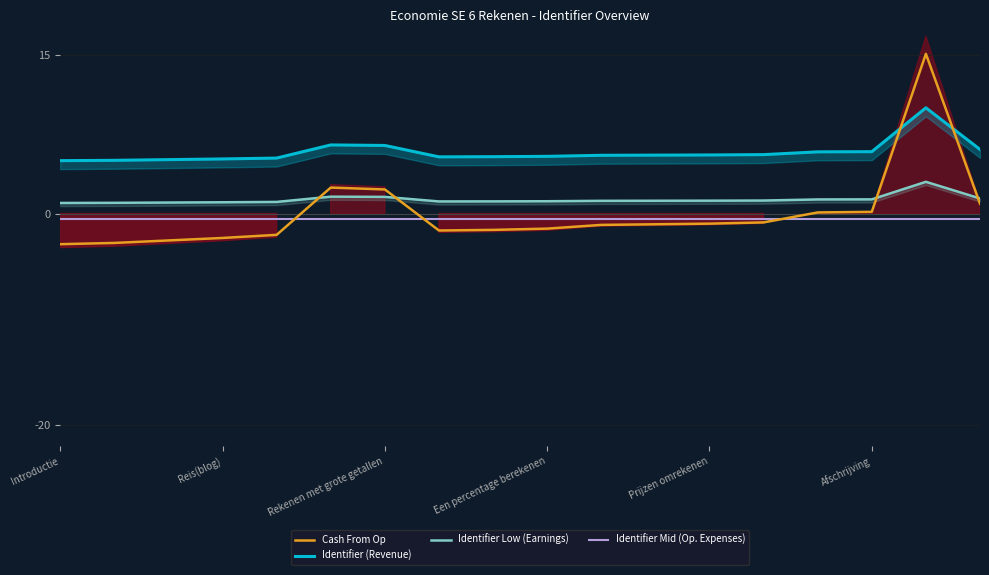

How many interior local valleys does the Identifier (Revenue) series have?

1